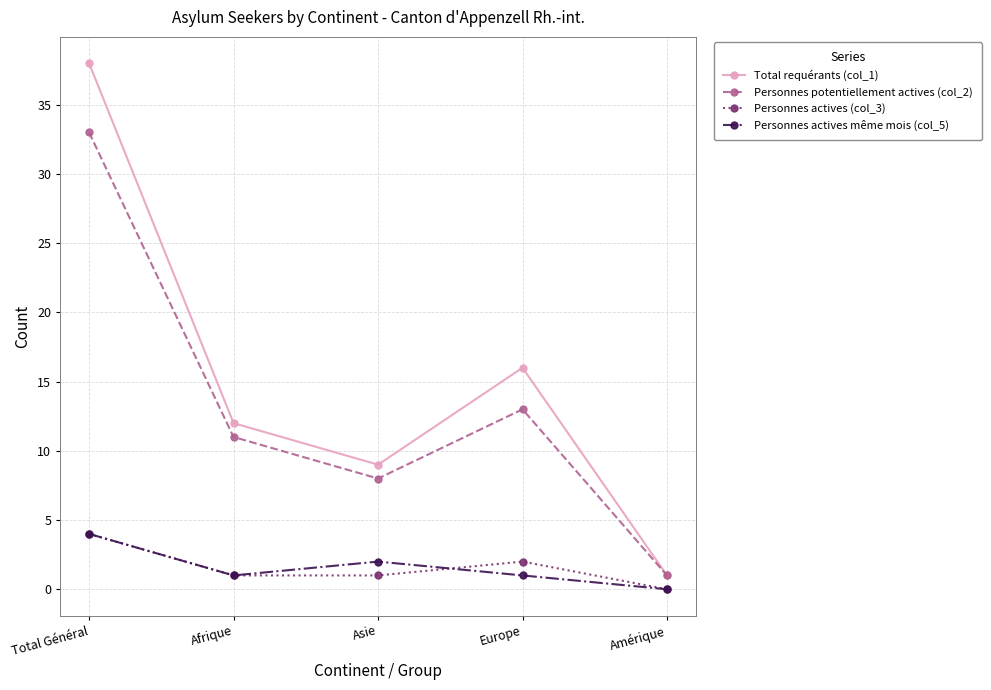

True or false: Personnes actives même mois (col_5) and Total requérants (col_1) cross at least once.

False